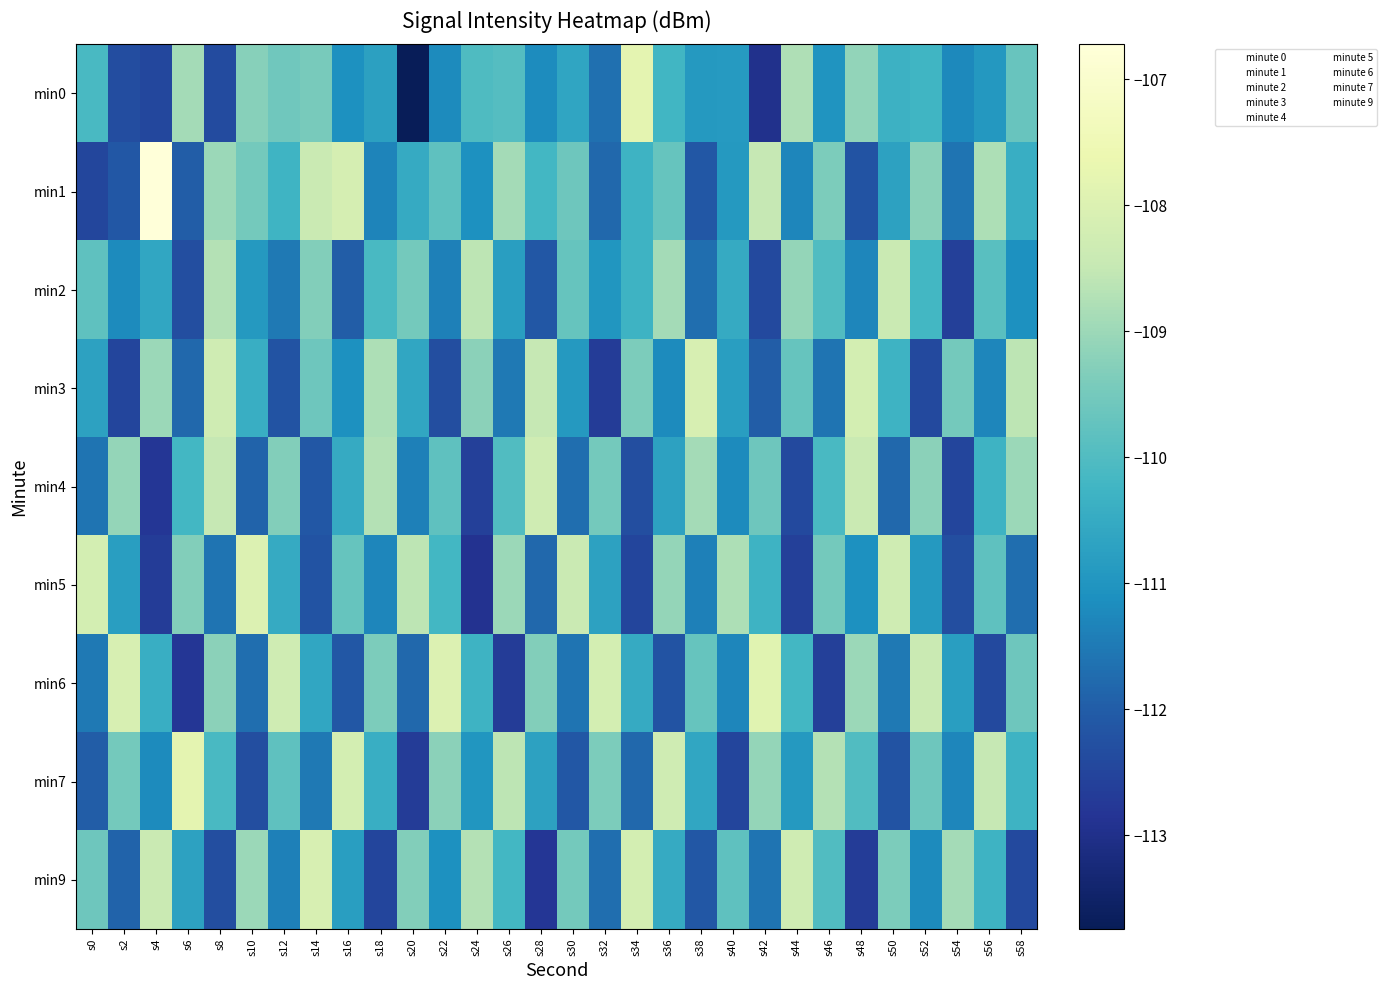

Which series changed the most between s40 and s58?

min5